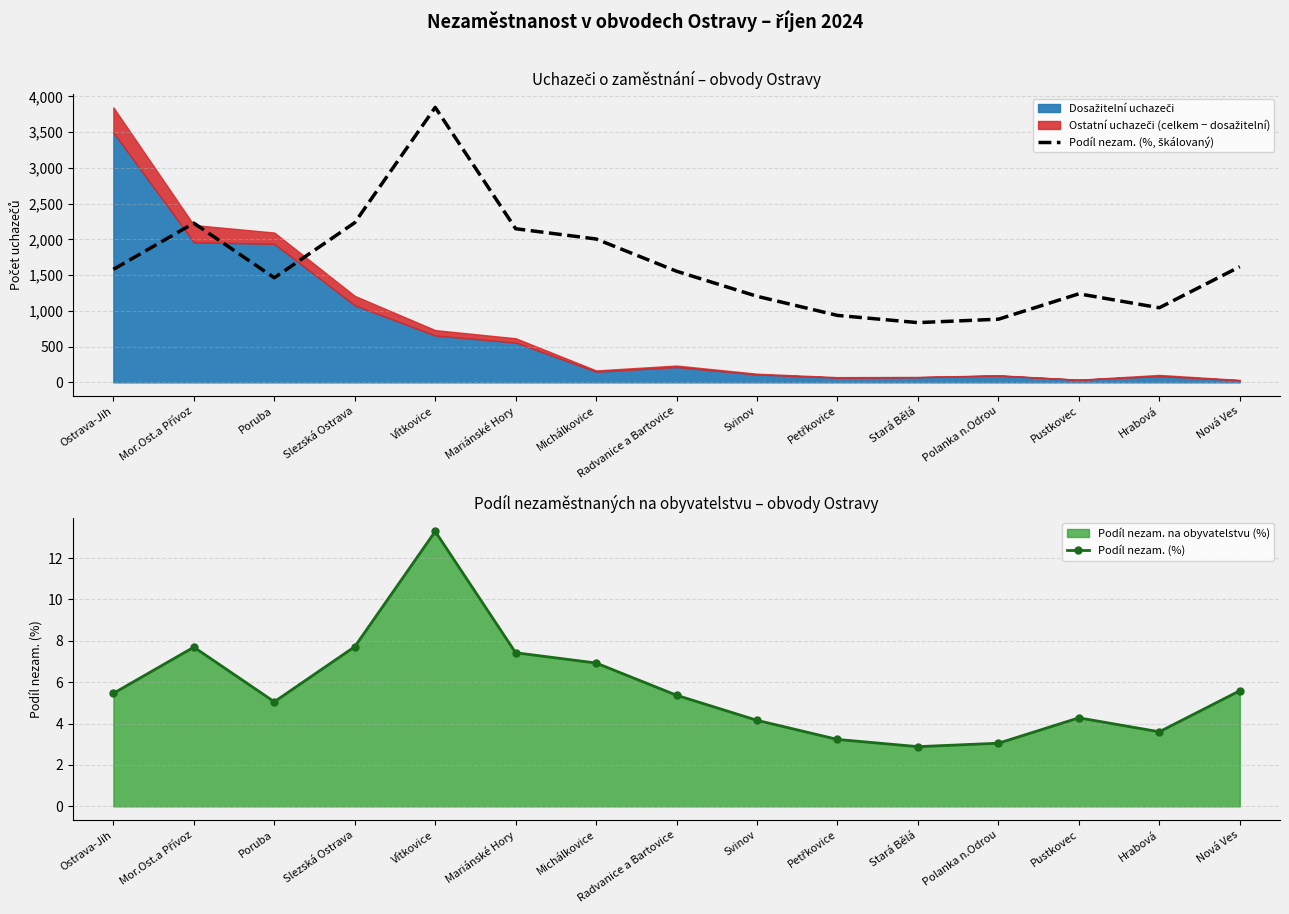

True or false: Podíl nezam. (%) and Podíl nezam. (%, škálovaný) cross at least once.

False